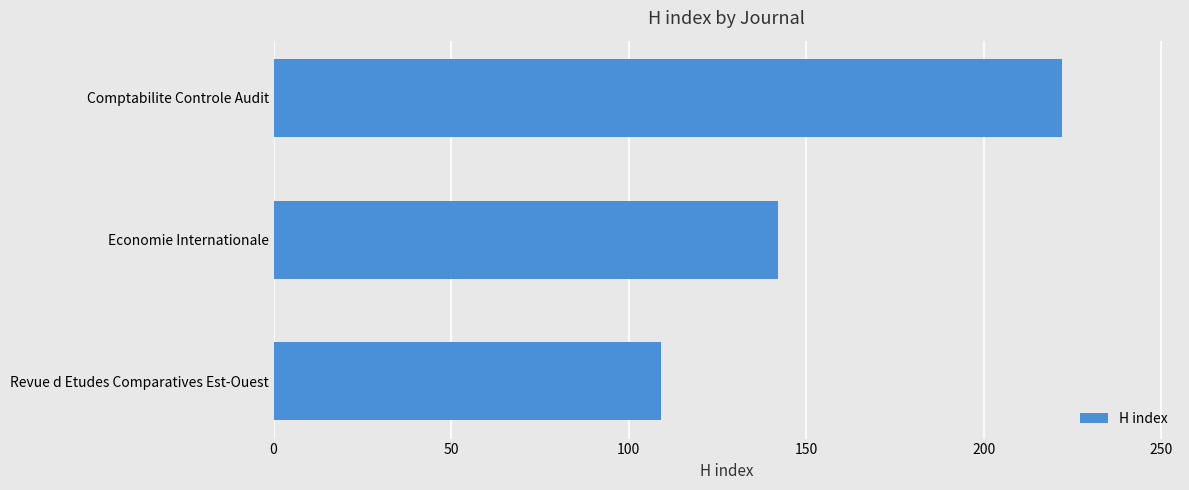

Reading top to bottom, transcribe all the data shown in this chart.

Comptabilite Controle Audit=222	Economie Internationale=142	Revue d Etudes Comparatives Est-Ouest=109